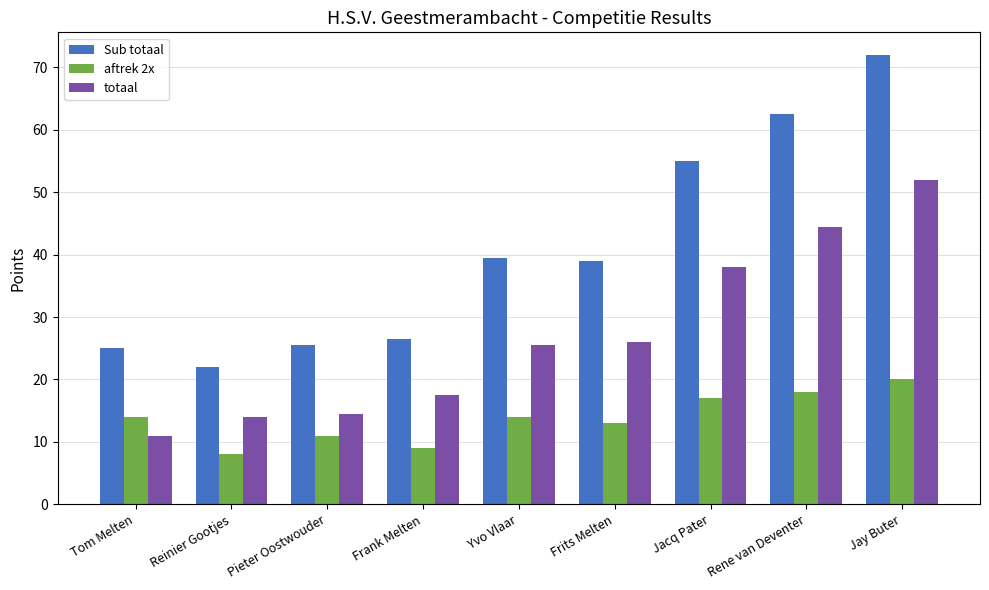

What is the spread (max minus min) of values at Jay Buter?

52.0